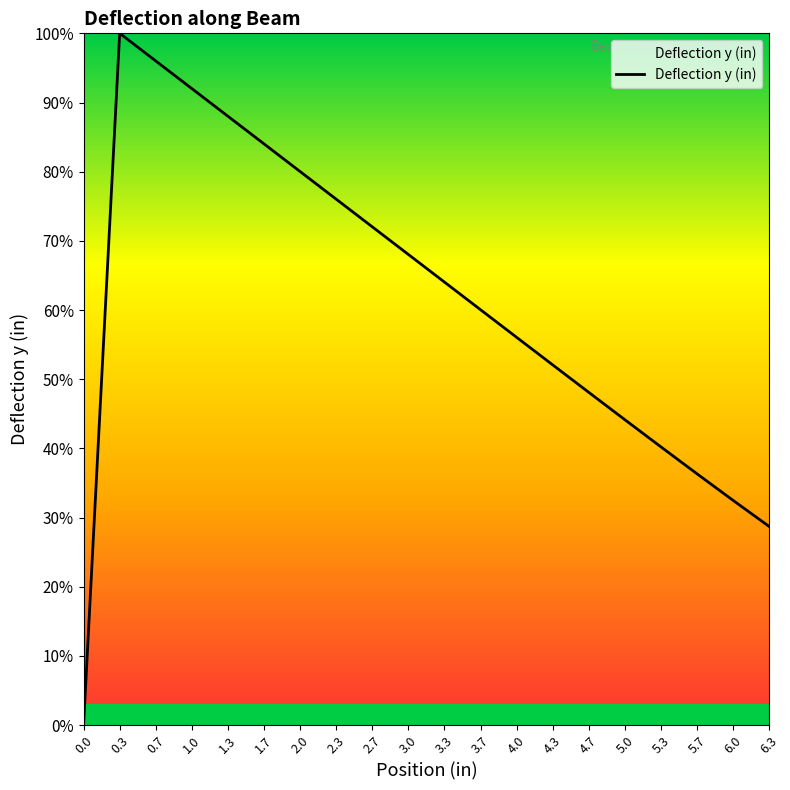

What is the greatest value displayed?

100.0